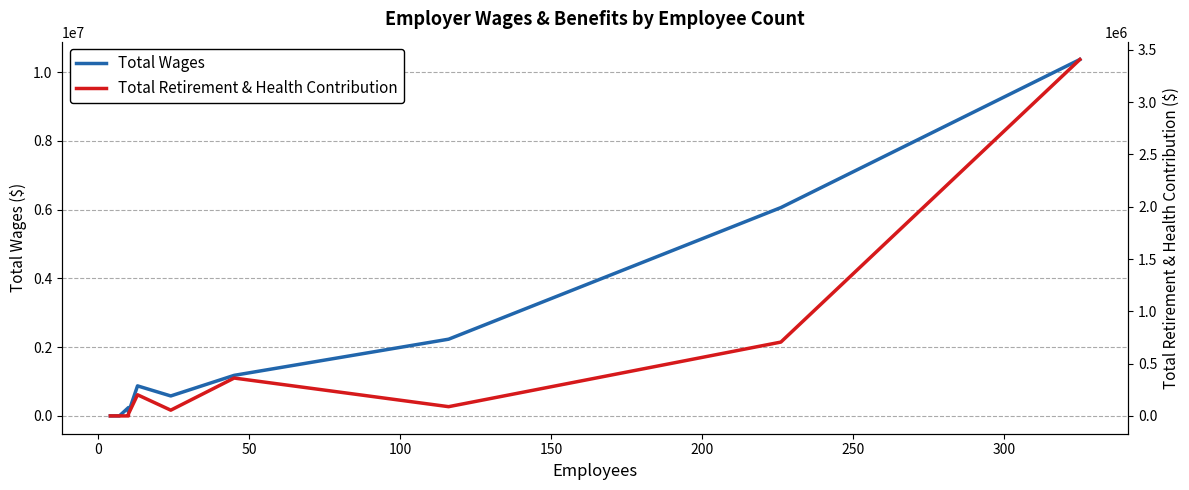

True or false: Total Wages and Total Retirement & Health Contribution intersect in this chart.

False